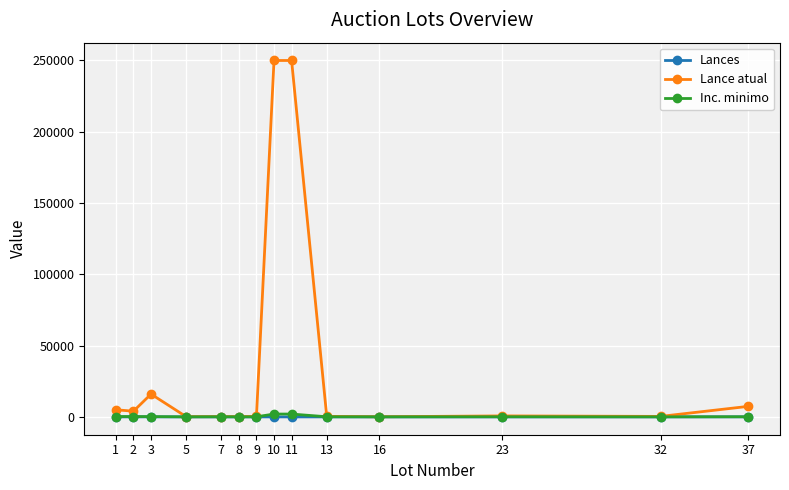

What is the total value across all series at 32?

401